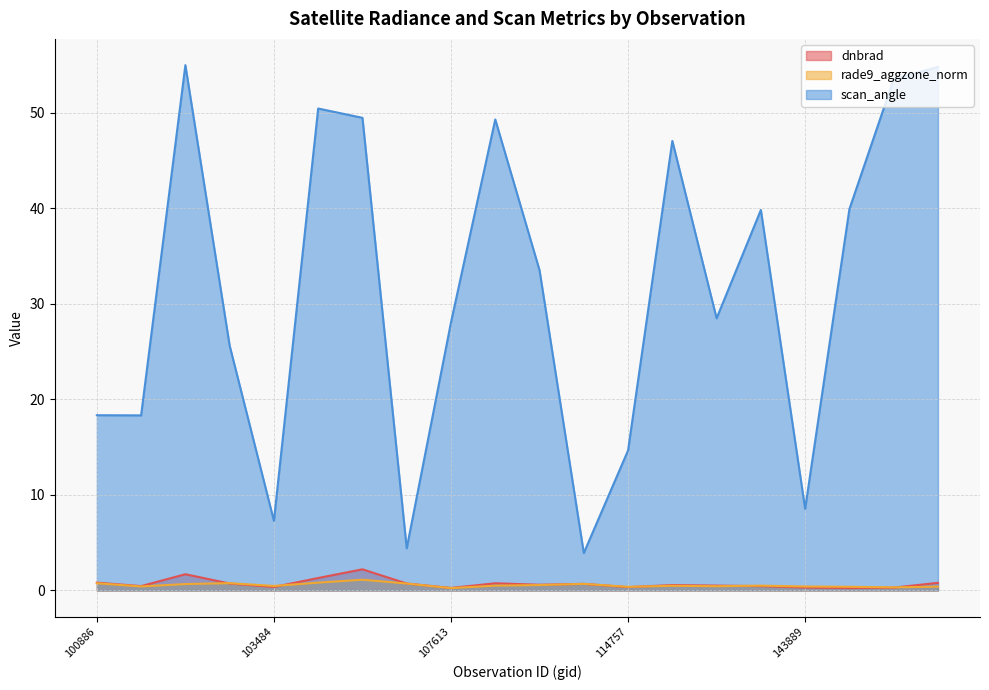

What are all the series names shown in the legend?

dnbrad, rade9_aggzone_norm, scan_angle